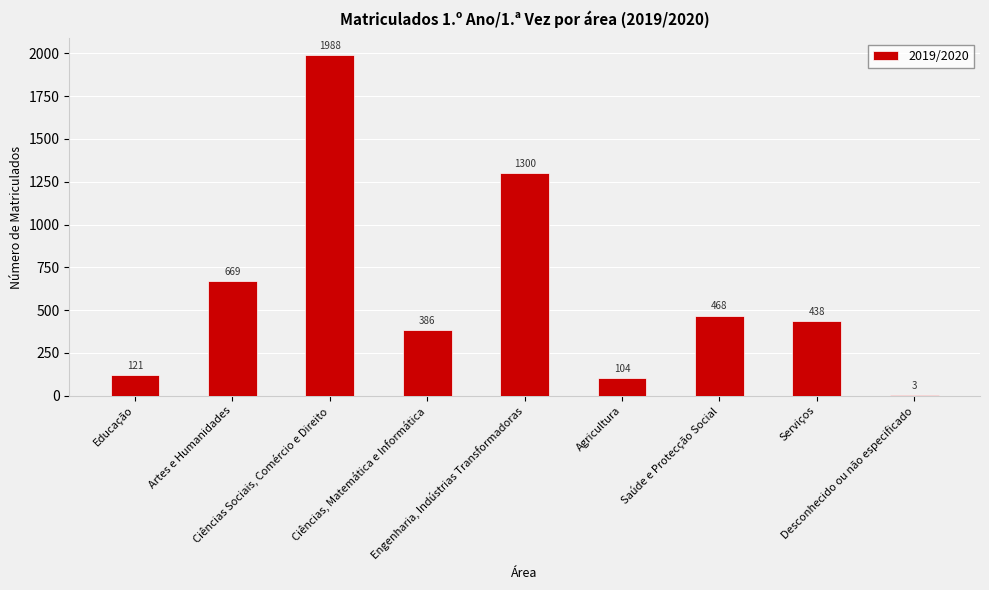

Are the bars horizontal?

No